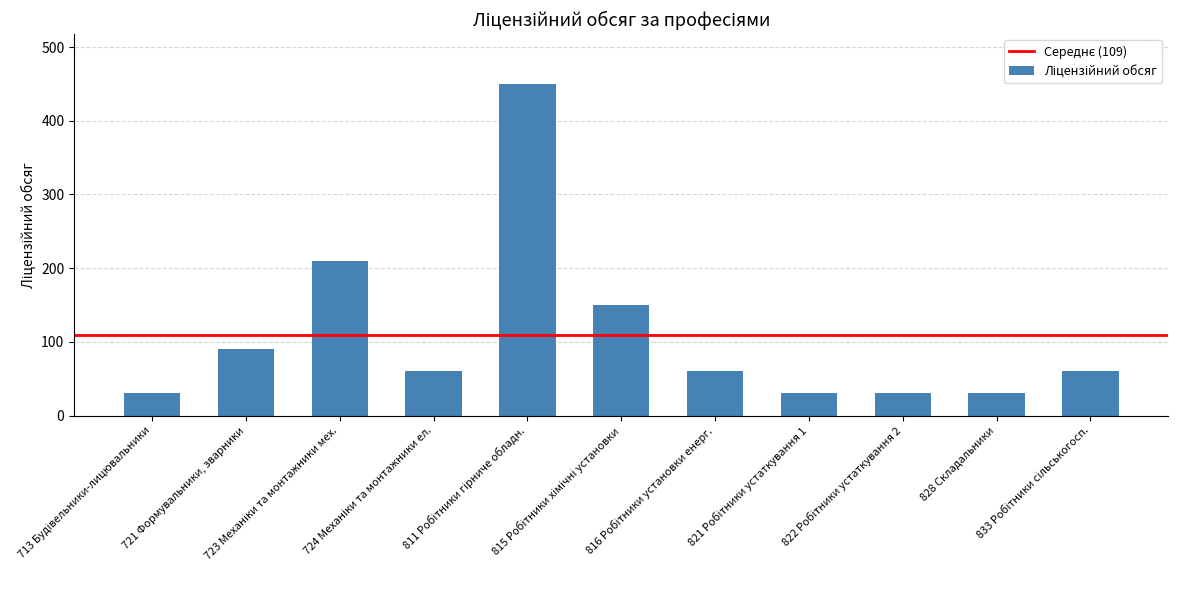

What is the minimum value shown in the chart?

30